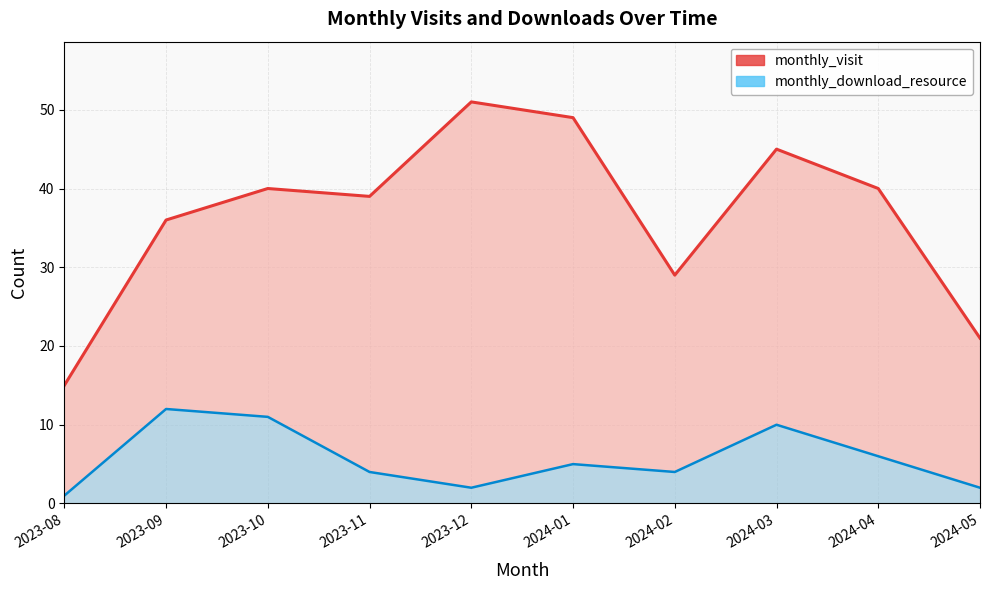

Reading left to right, what are all the values shown in this chart?

2023-08=15	2023-09=36	2023-10=40	2023-11=39	2023-12=51	2024-01=49	2024-02=29	2024-03=45	2024-04=40	2024-05=21